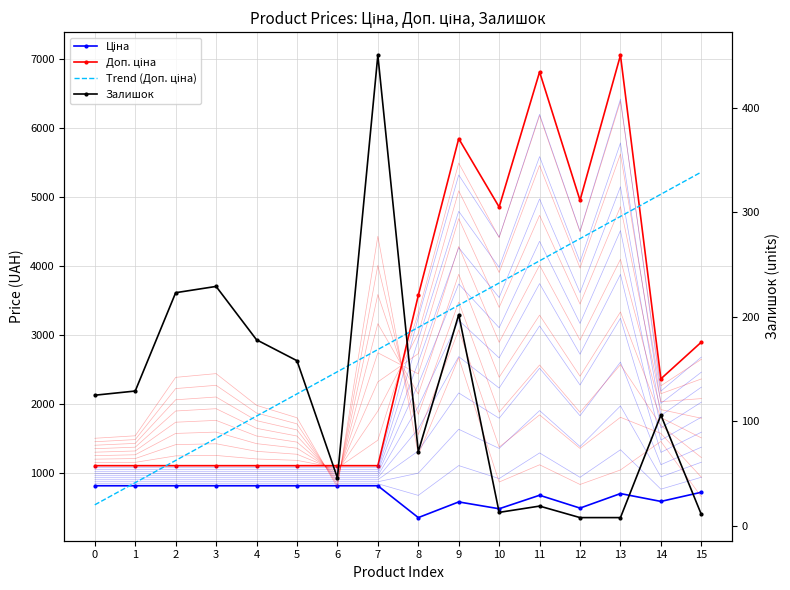

Rank the series by their maximum value, from lowest to highest.

Залишок, Ціна, Trend (Доп. ціна), Доп. ціна